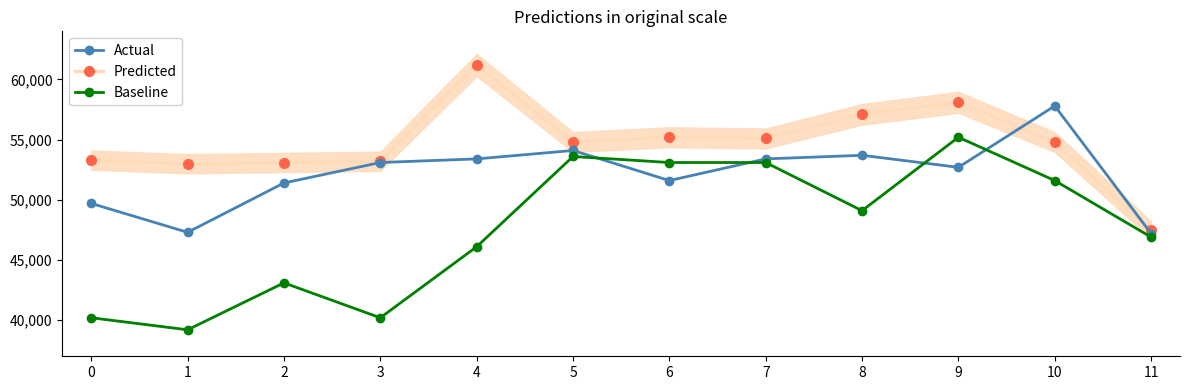

Reading right to left, list all the values displayed in this chart.

Actual: 11=47200	10=57800	9=52700	8=53700	7=53400	6=51600	5=54100	4=53400	3=53100	2=51400	1=47300	0=49700
Predicted: 11=47500	10=54800	9=58100	8=57100	7=55100	6=55200	5=54800	4=61200	3=53200	2=53100	1=53000	0=53300
Baseline: 11=46900	10=51600	9=55200	8=49100	7=53100	6=53100	5=53600	4=46100	3=40200	2=43100	1=39200	0=40200